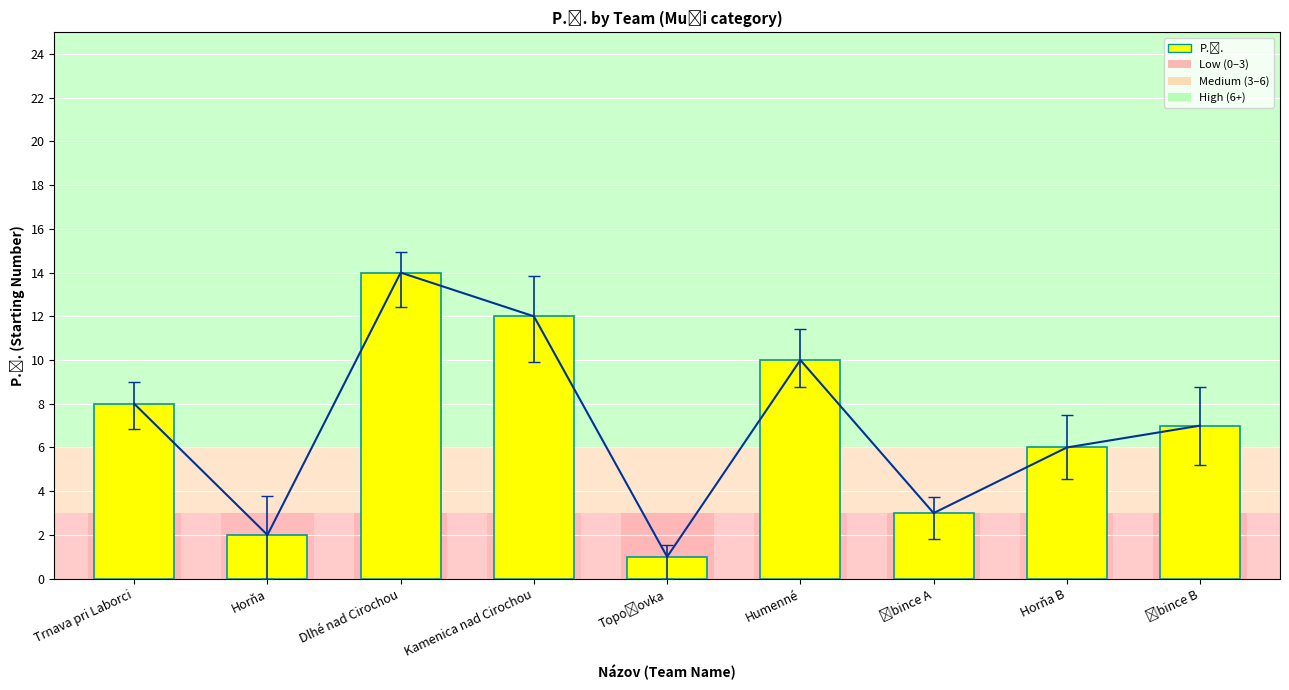

Does the chart contain any negative values?

No